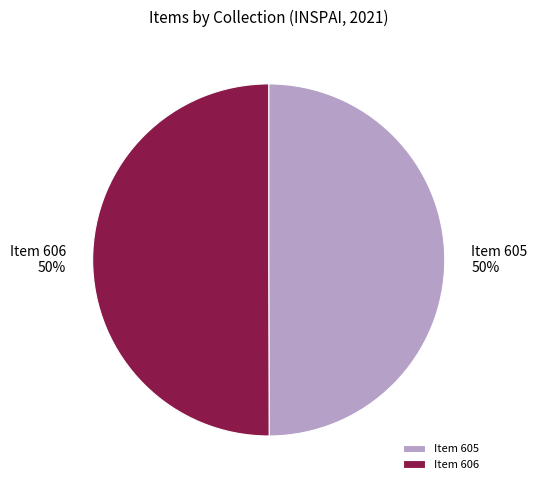

What is the ratio of the value at Item 606 to the value at Item 605?

1.0